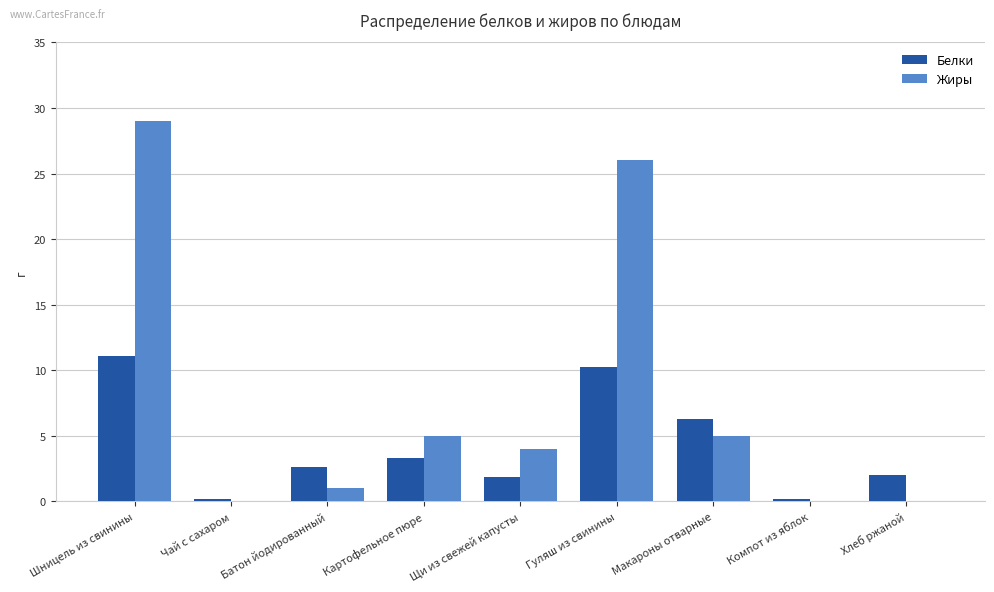

The Жиры series shows 0.0 at Хлеб ржаной. True or false?

True